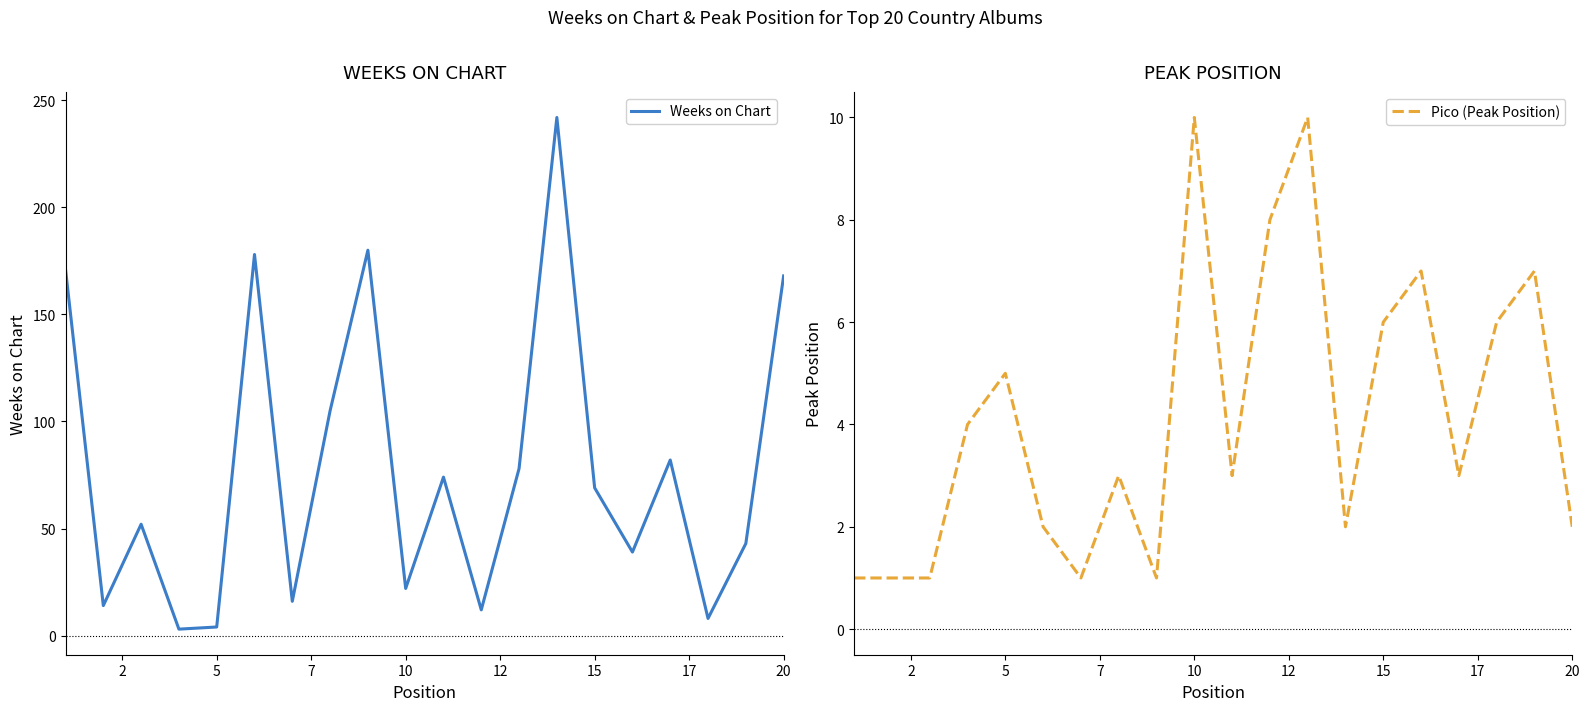

After their last crossing, which series has the higher values: Pico (Peak Position) or Weeks on Chart?

Weeks on Chart